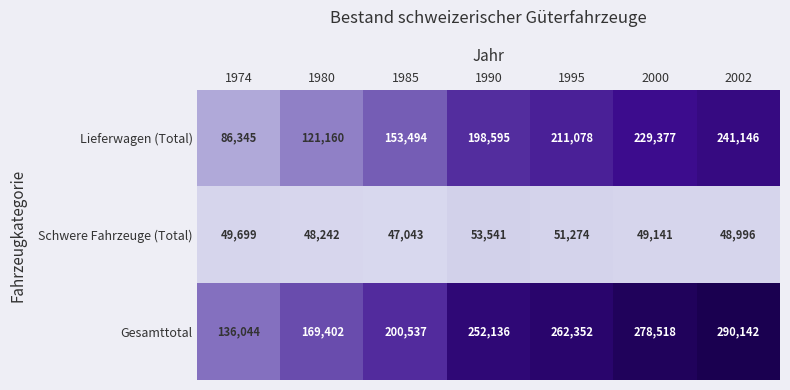

Is it true that Gesamttotal equals 426373 at 1995?

False